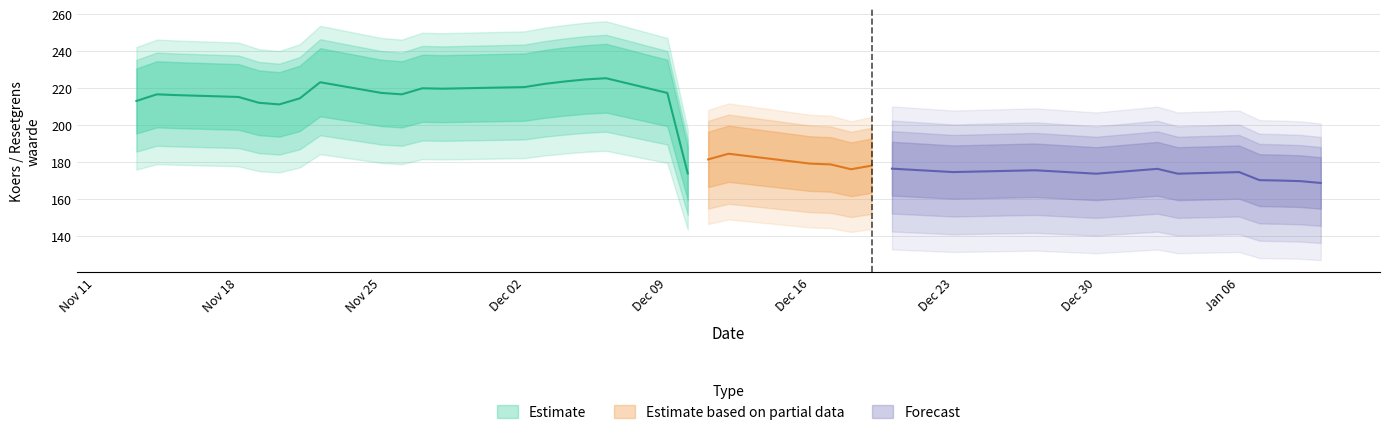

What is the difference between the maximum and minimum values in the Koers onderliggende series?

52.0